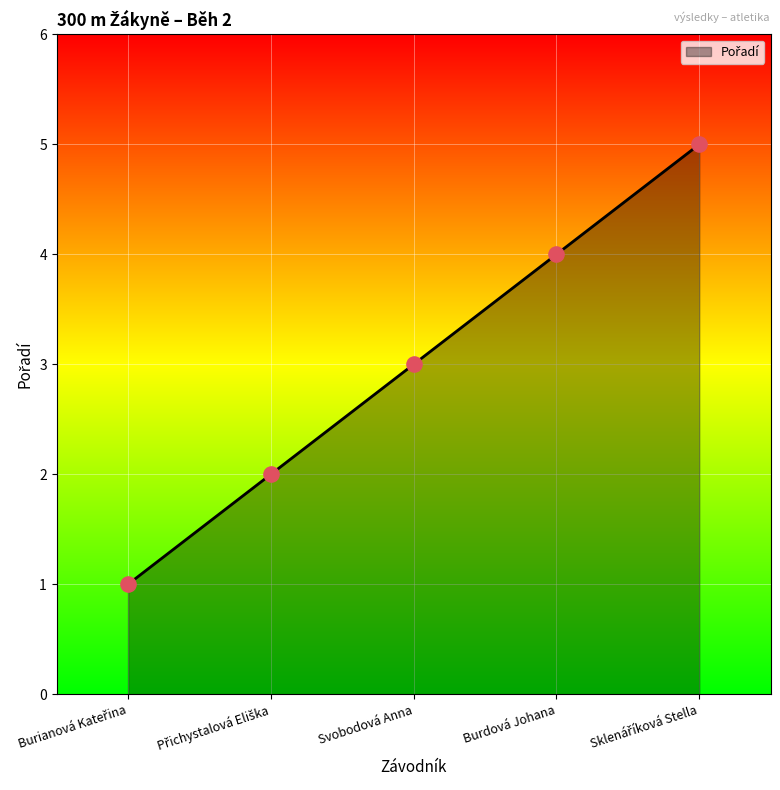

What is the change in value from Svobodová Anna to Burdová Johana?

+1